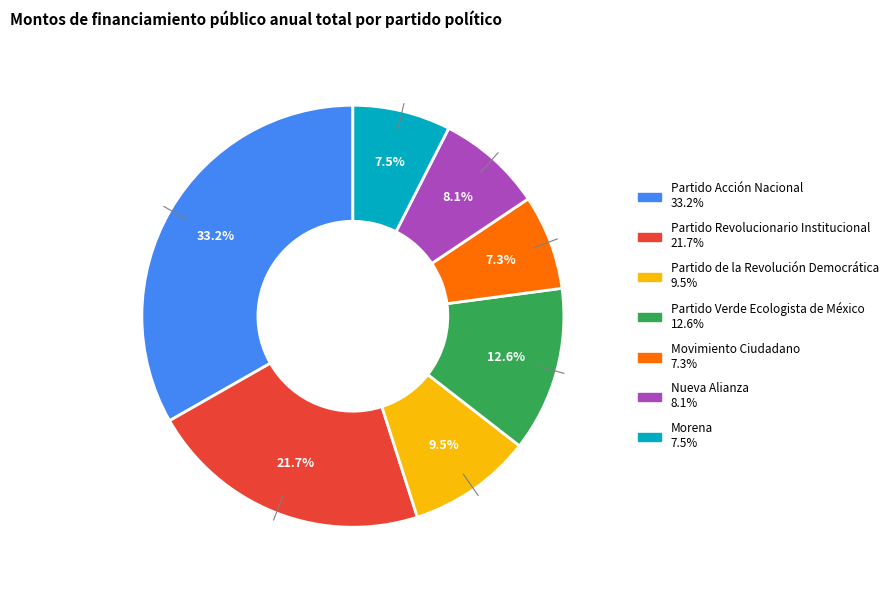

Does Partido Acción Nacional account for over 50% of the chart?

No